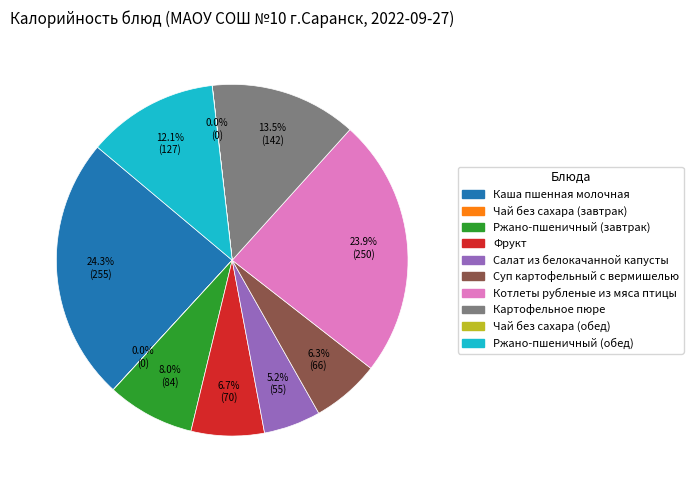

Which has a higher value, Каша пшенная молочная or Салат из белокачанной капусты?

Каша пшенная молочная